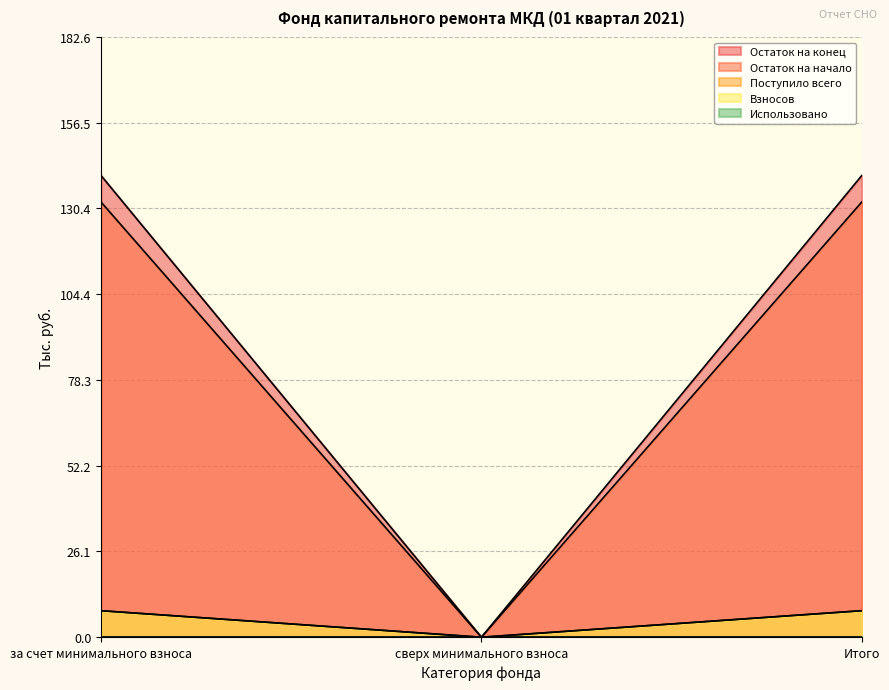

Which category has the lowest value across all series?

сверх минимального взноса